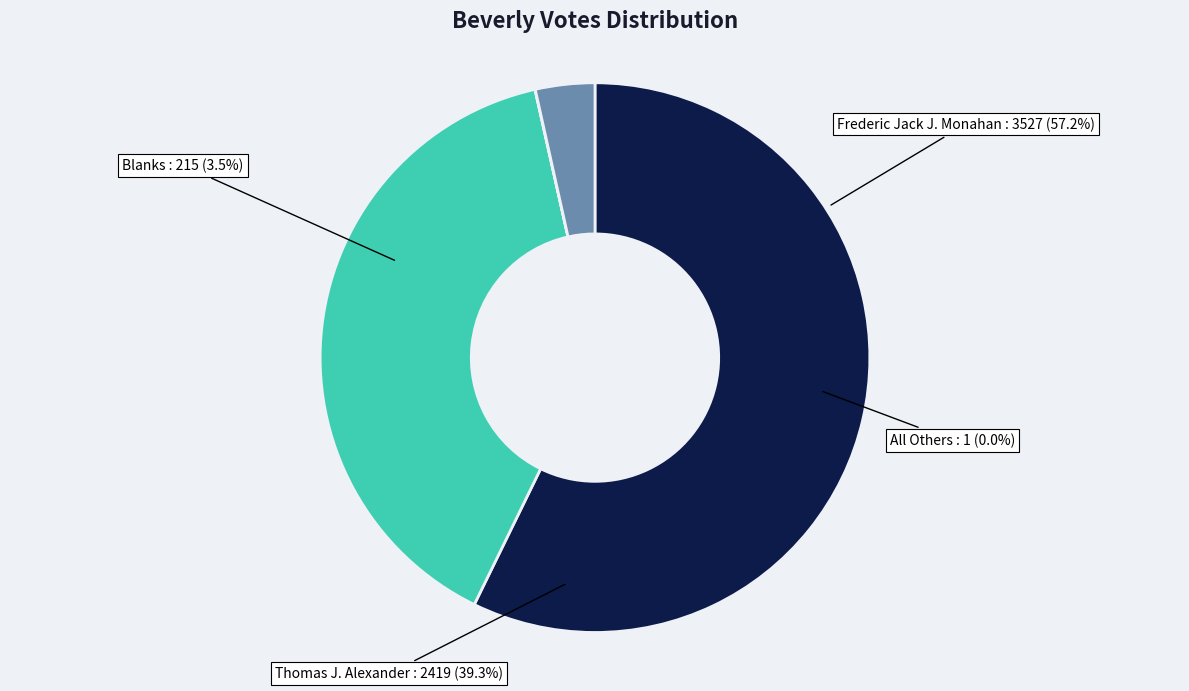

The Frederic Jack J. Monahan slice represents 42% of the pie. True or false?

False